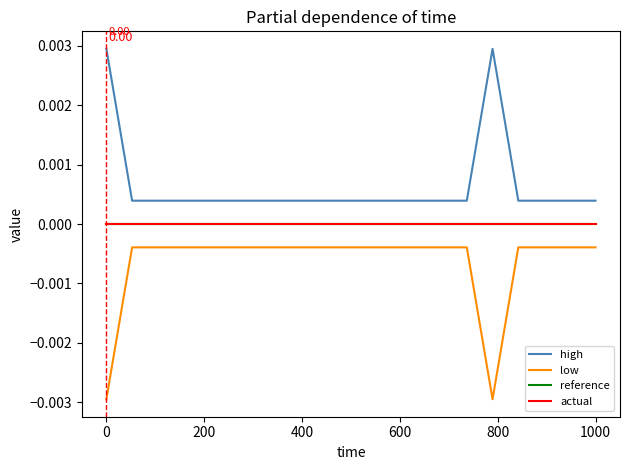

Is this an area chart (filled region under the line)?

No